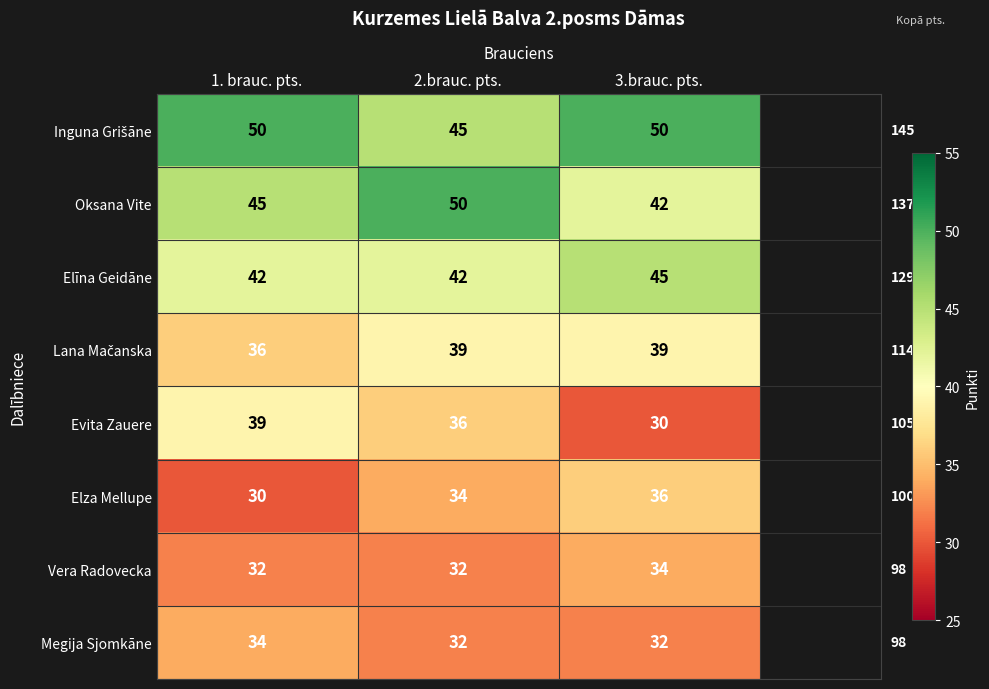

Count the Oksana Vite values in the range 42 to 50.

3